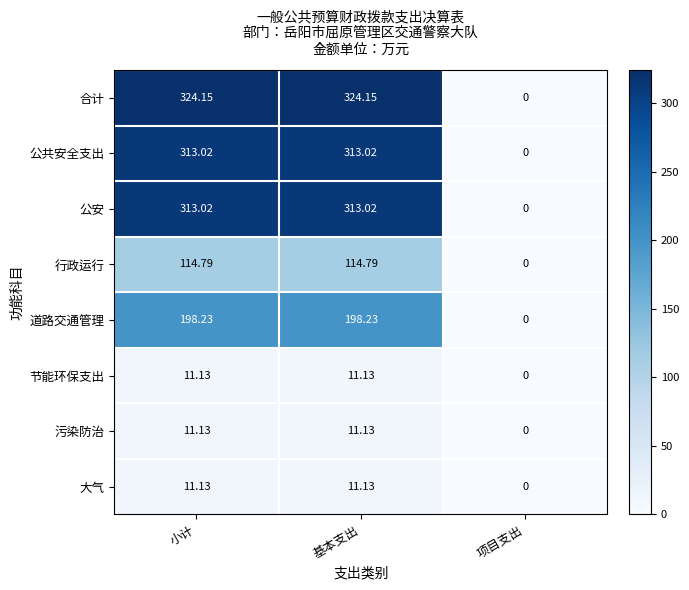

Where does the 大气 series first go above 11?

小计